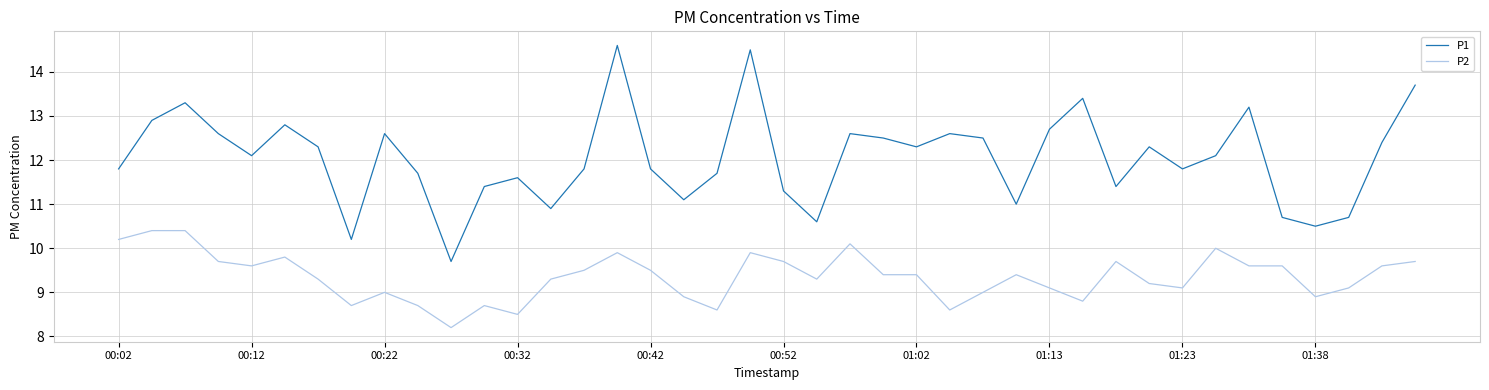

True or false: P2 and P1 intersect in this chart.

False